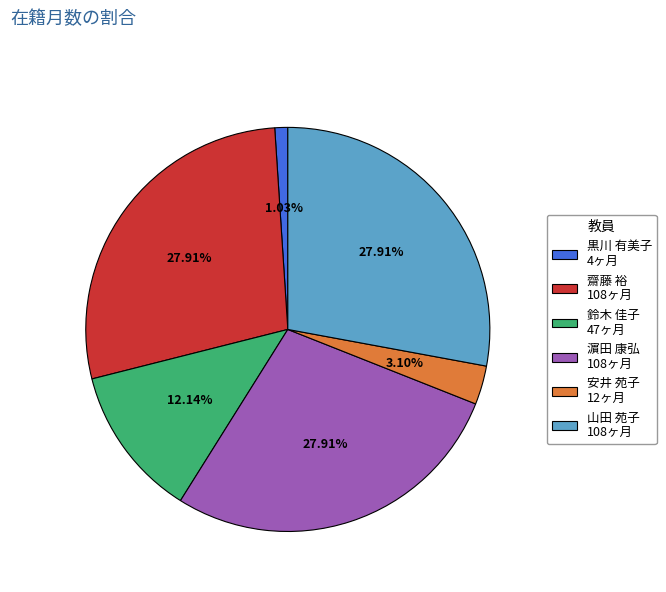

Which slice is the smallest?

黒川 有美子 4ヶ月